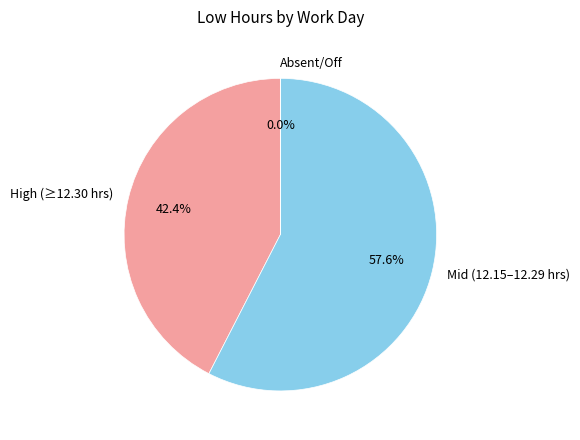

Is there any slice that represents more than half of the pie?

Yes